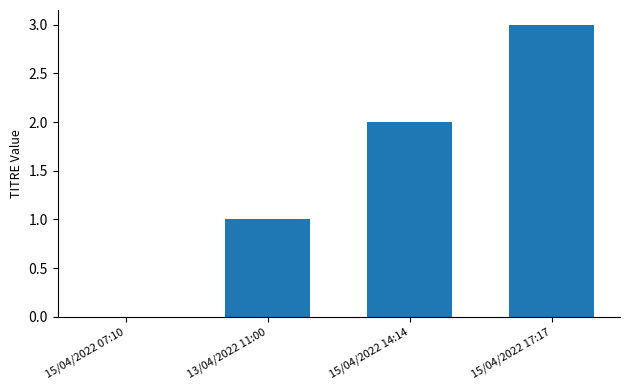

What is the sum of all values?

6